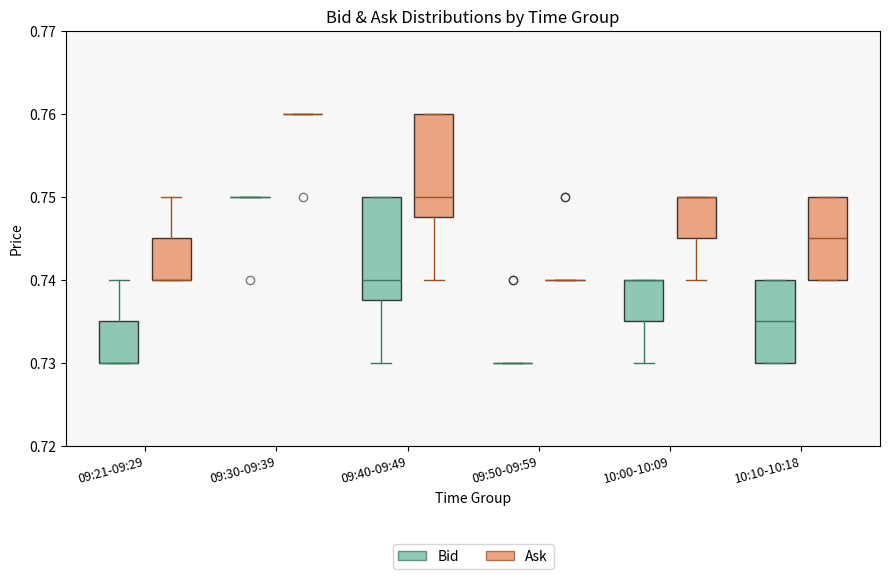

Where does the lower whisker of the box for 09:40-09:49 (Ask) end on the y-axis? The values are not printed on the chart, so give them approximately, as read against the axis.

0.740